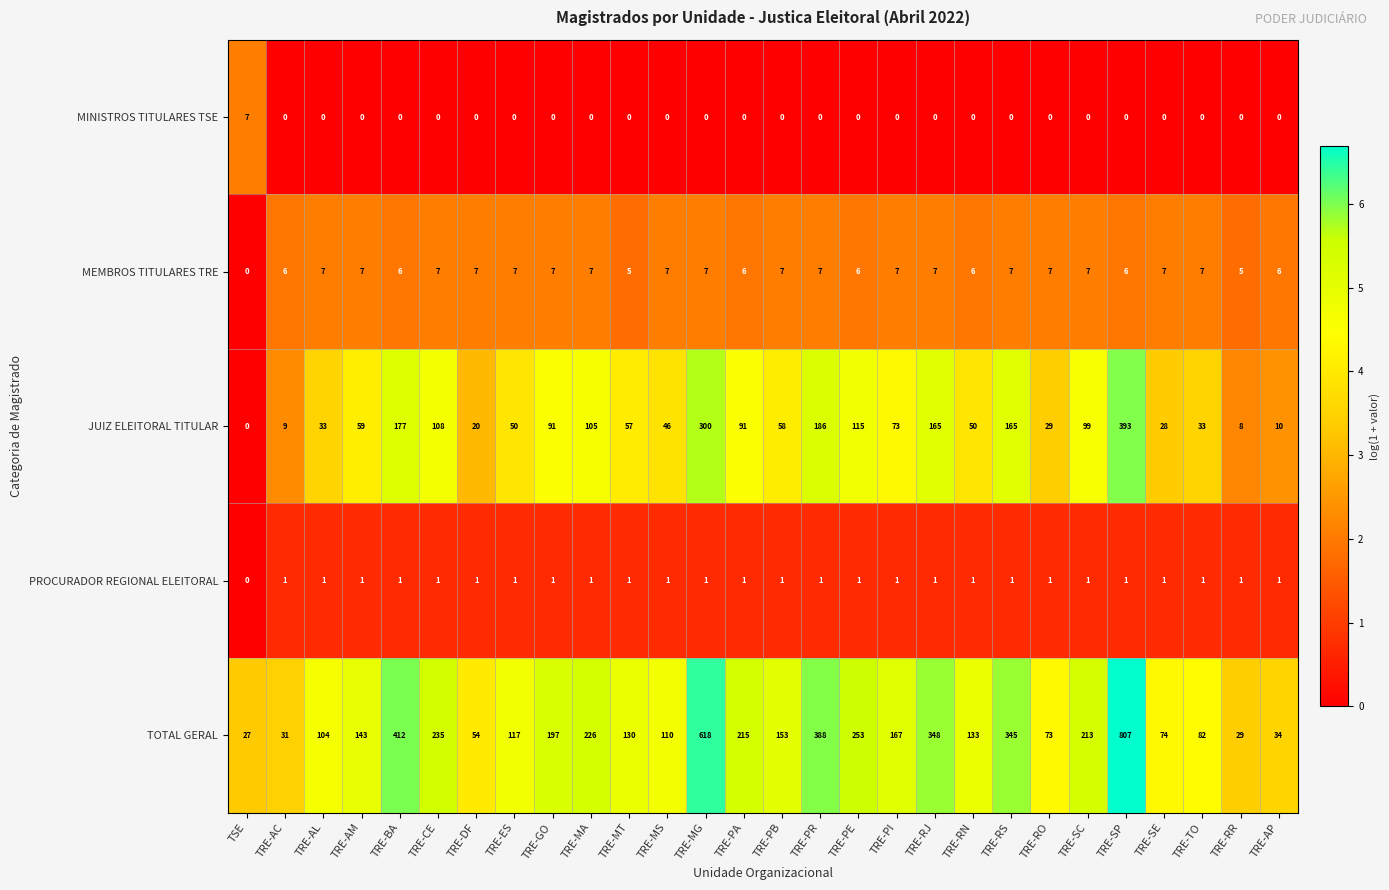

What is the sum of all PROCURADOR REGIONAL ELEITORAL values?

27